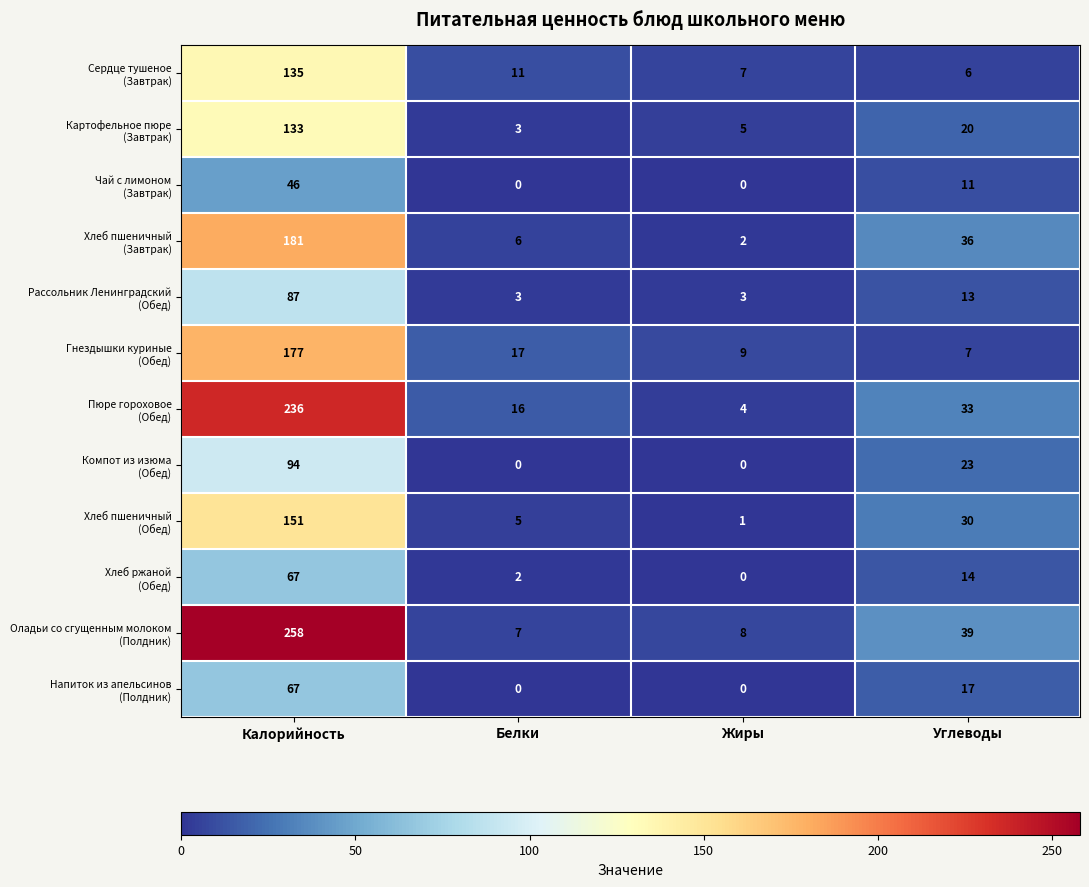

What is the difference between the highest and lowest values at Жиры?

9